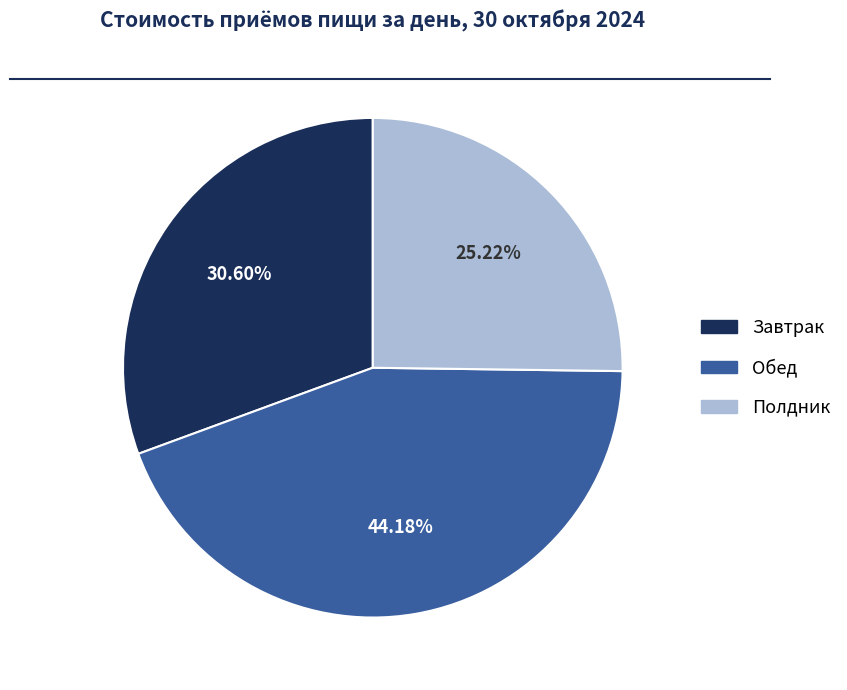

To the nearest percent, what is the difference between the Полдник and Обед slice percentages?

19%